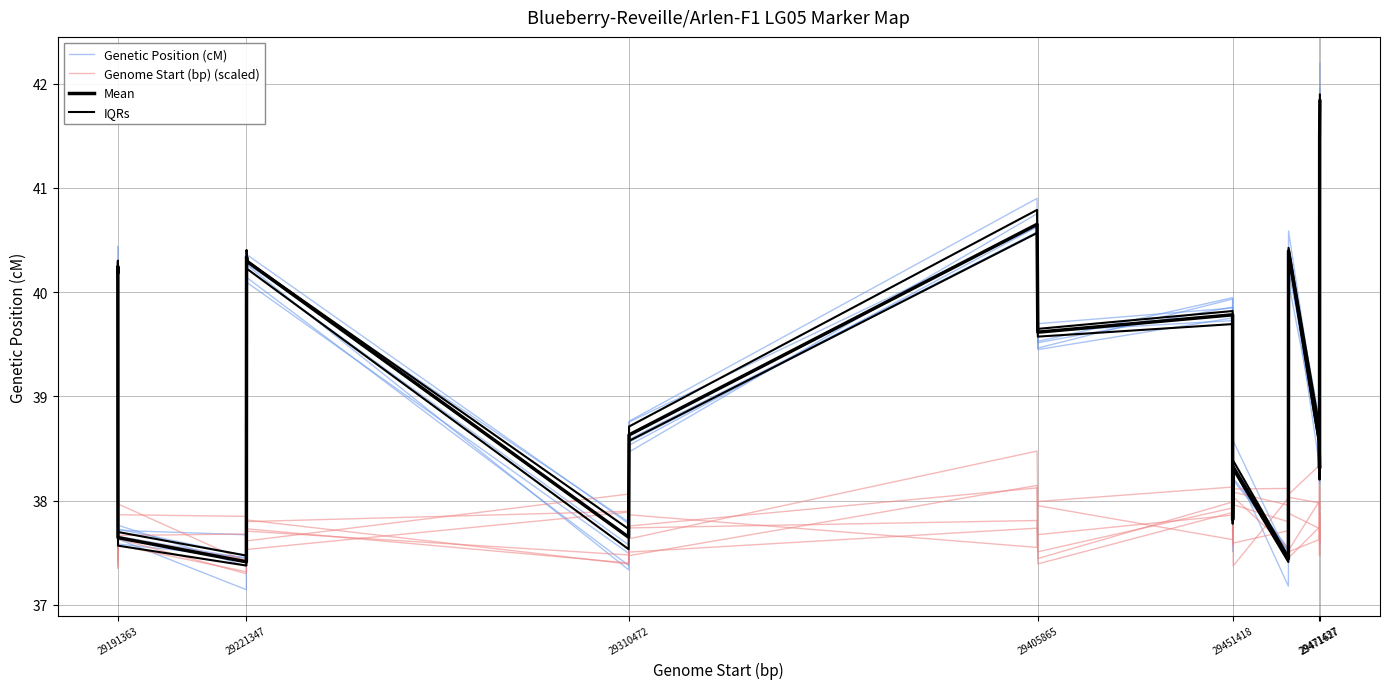

Which series has the largest total across all categories?

Mean